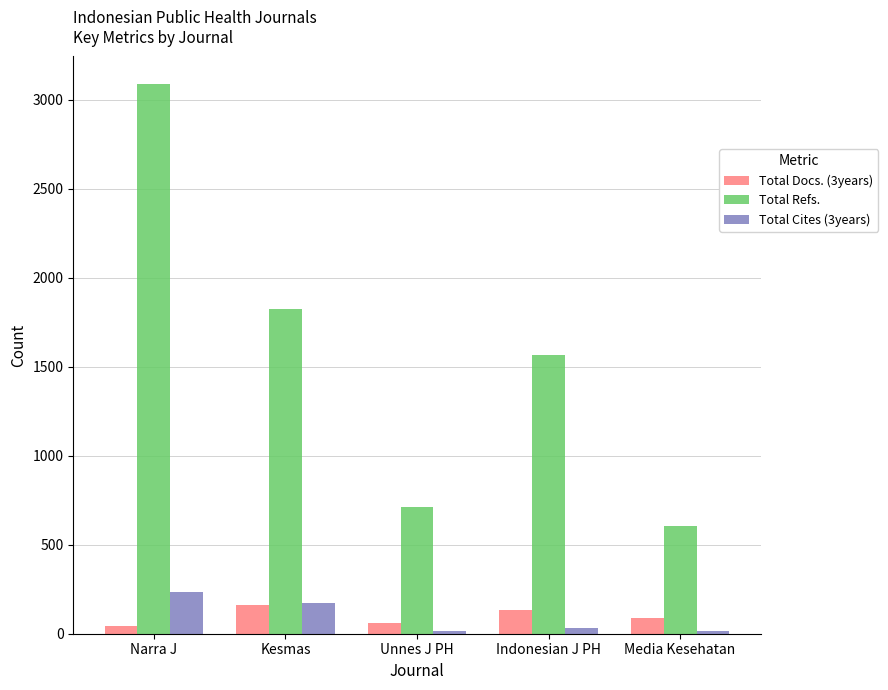

Count the number of categories in the chart.

5